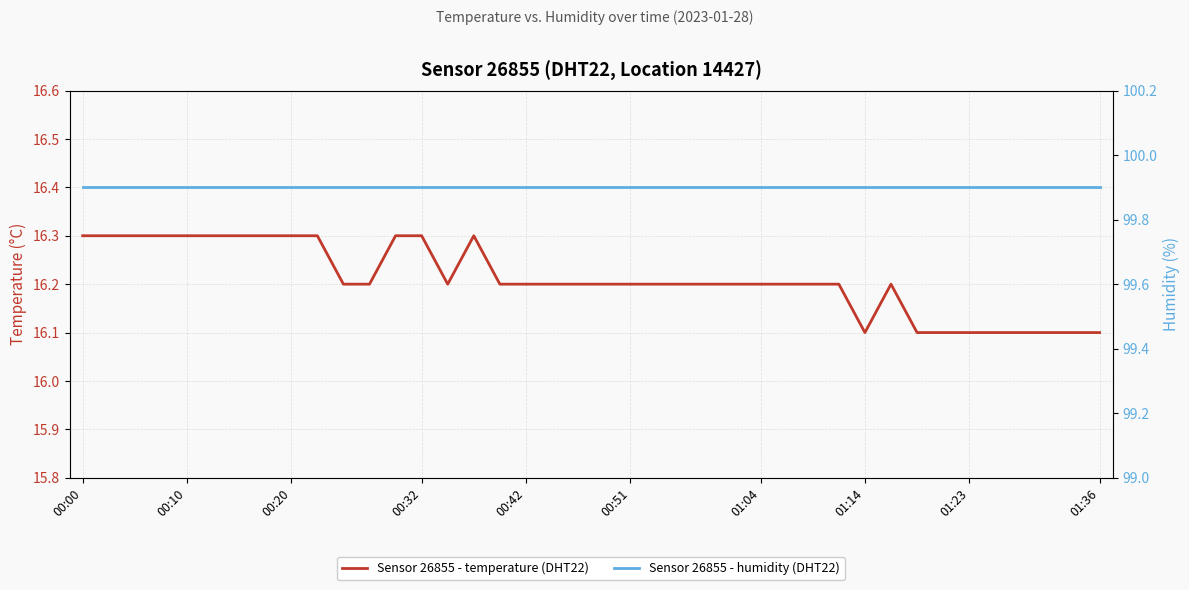

What is the smallest value displayed?

16.1